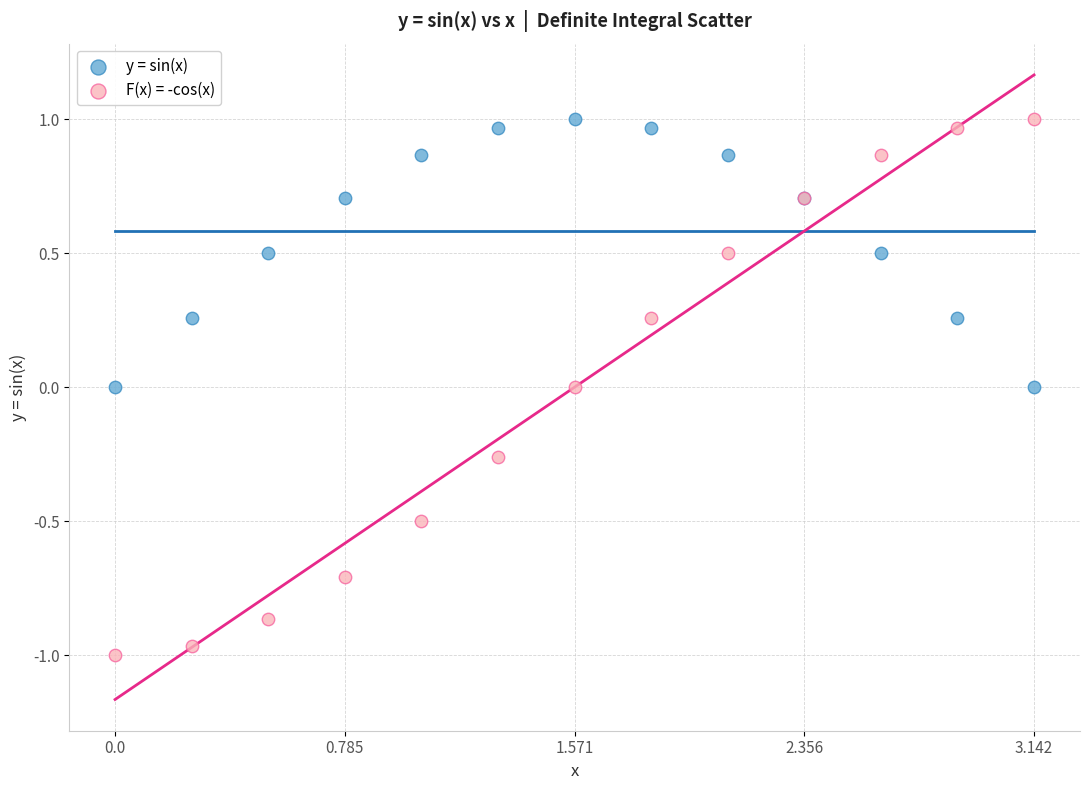

Which series reaches the minimum Y coordinate?

F(x) = -cos(x)